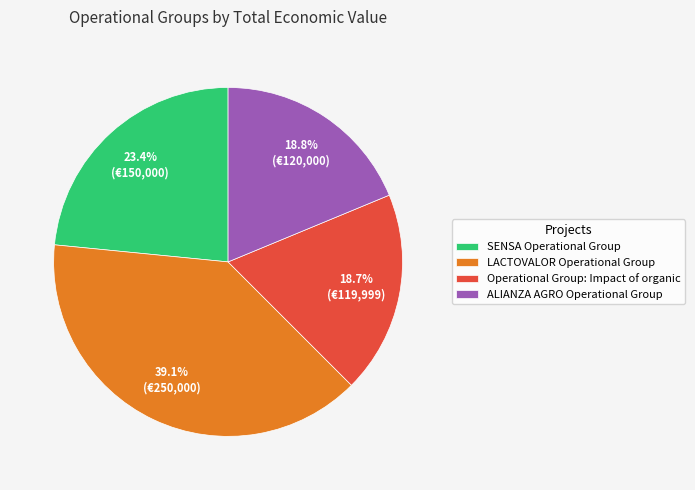

Approximately how many times larger is the value at ALIANZA AGRO Operational Group compared to SENSA Operational Group?

0.8